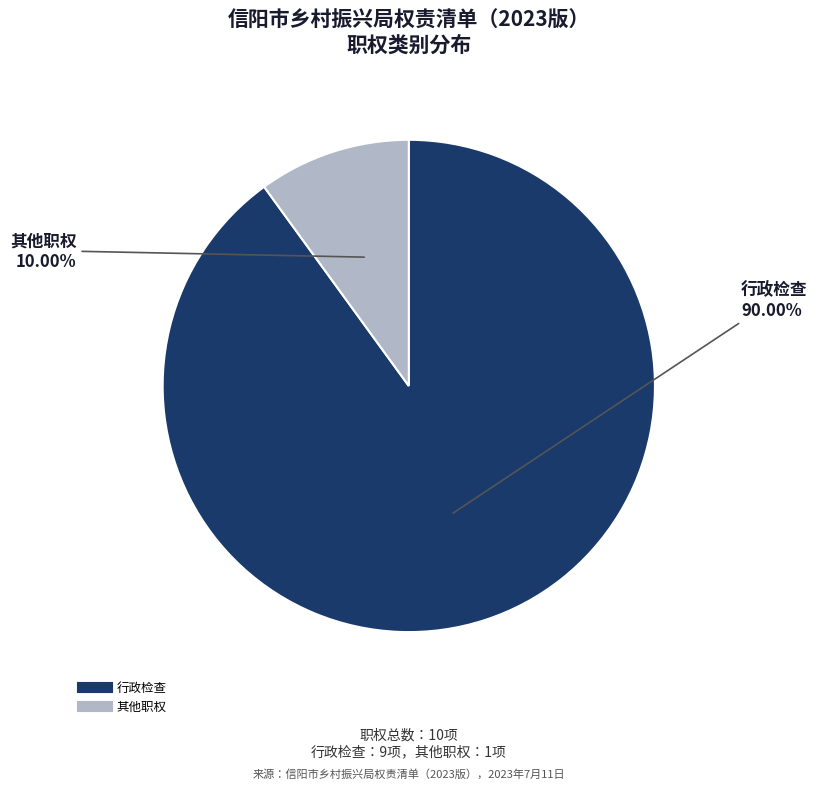

Which slice is the smallest?

其他职权